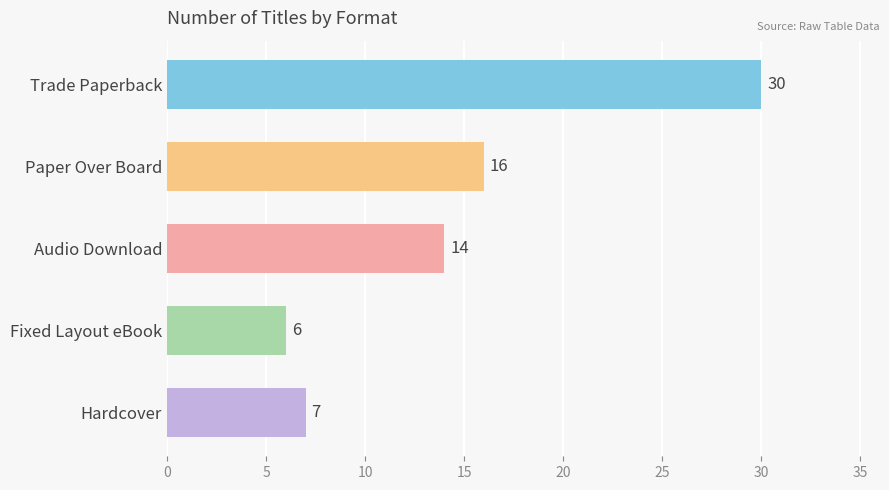

What is the greatest value displayed?

30